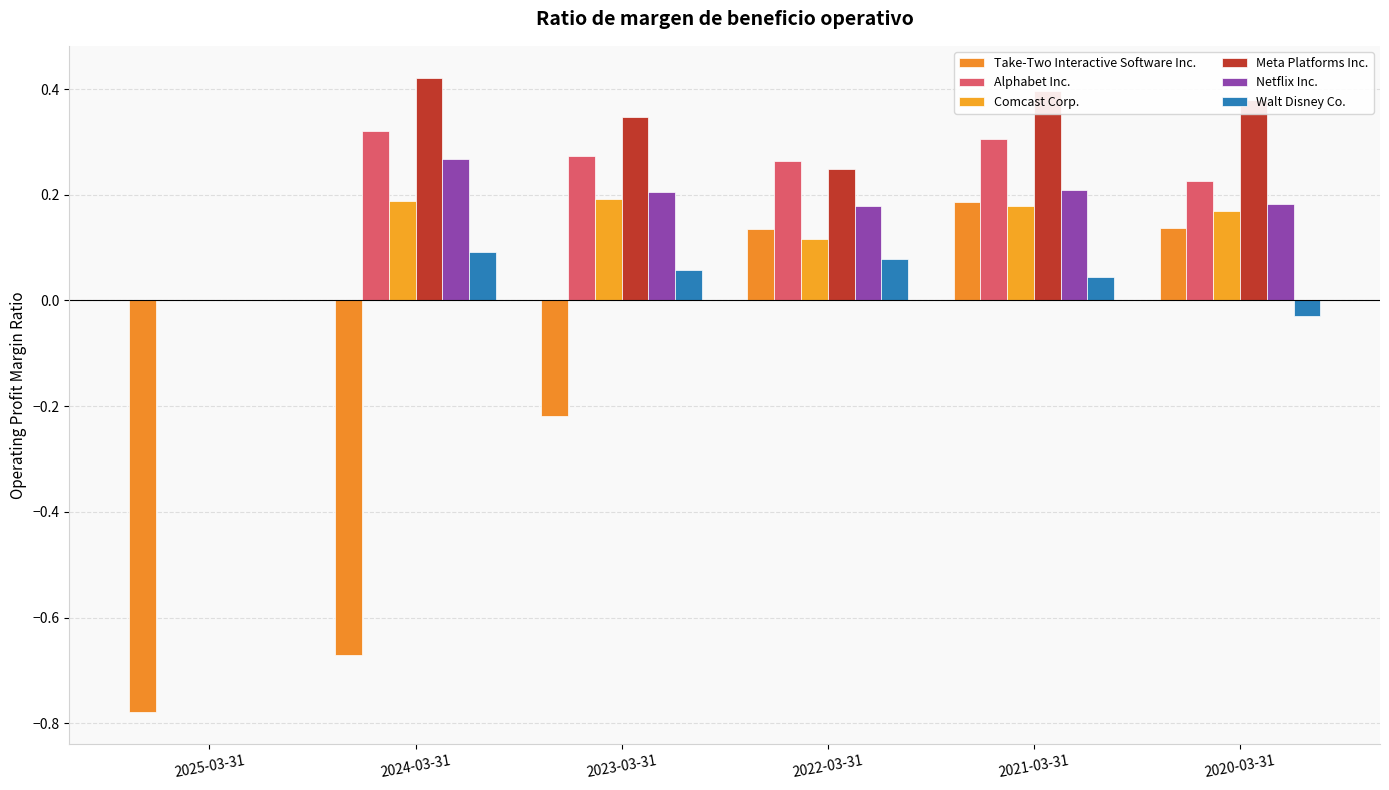

Reading left to right, what are all the values shown in this chart?

Take-Two Interactive Software Inc.: -0.8	-0.7	-0.2	0.1	0.2	0.1
Alphabet Inc.: 0.0	0.3	0.3	0.3	0.3	0.2
Comcast Corp.: 0.0	0.2	0.2	0.1	0.2	0.2
Meta Platforms Inc.: 0.0	0.4	0.3	0.2	0.4	0.4
Netflix Inc.: 0.0	0.3	0.2	0.2	0.2	0.2
Walt Disney Co.: 0.0	0.1	0.1	0.1	0.0	-0.0